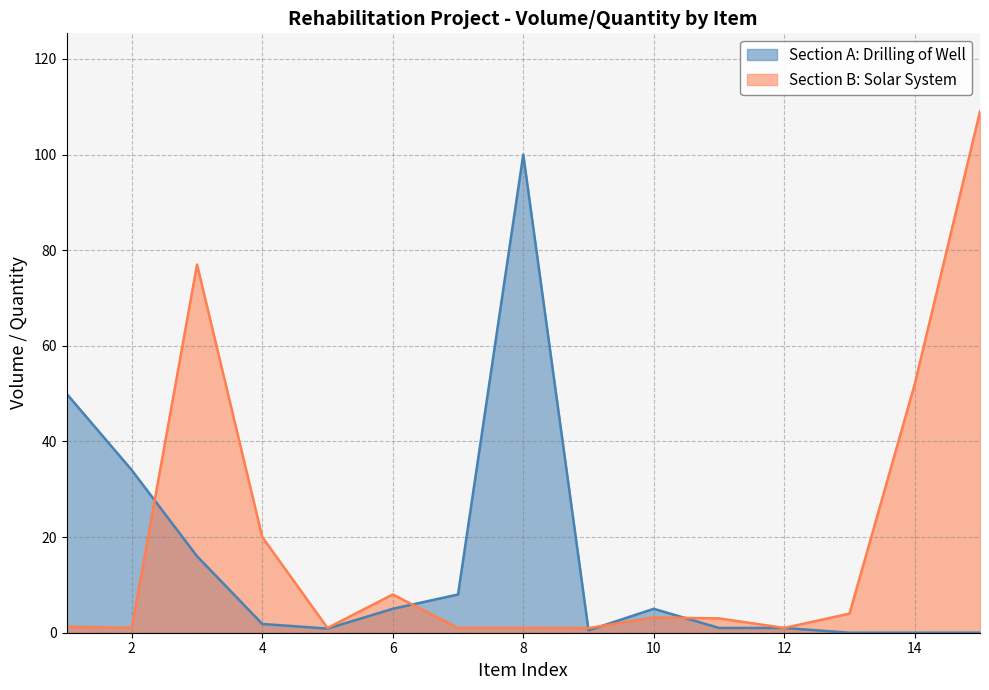

What is the highest value of the Section A: Drilling of Well series?

100.0